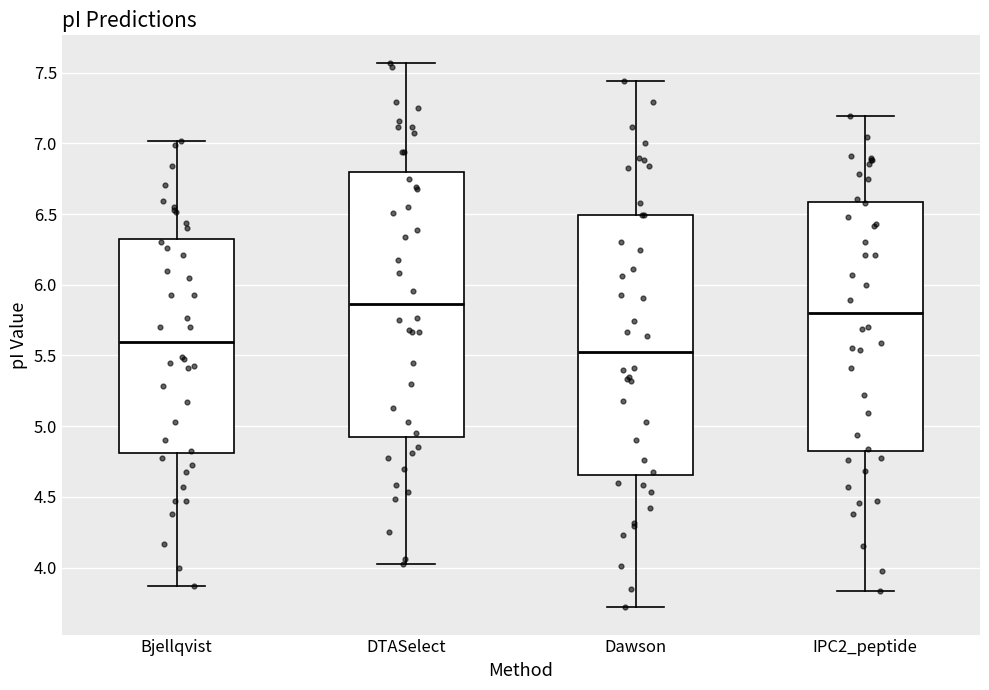

Which box has the highest median line?

DTASelect